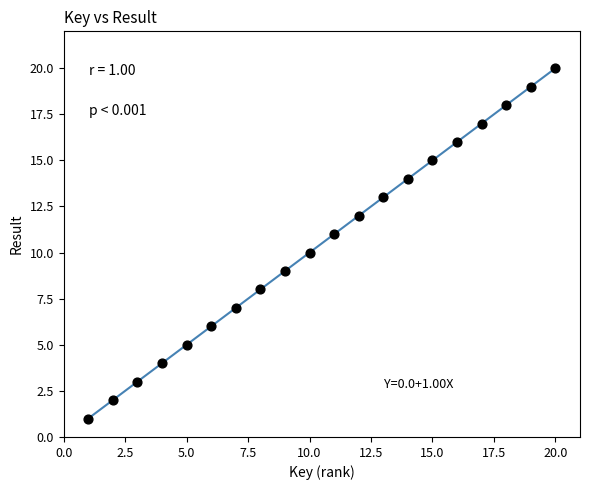

What is the range of X values (max minus min)?

19